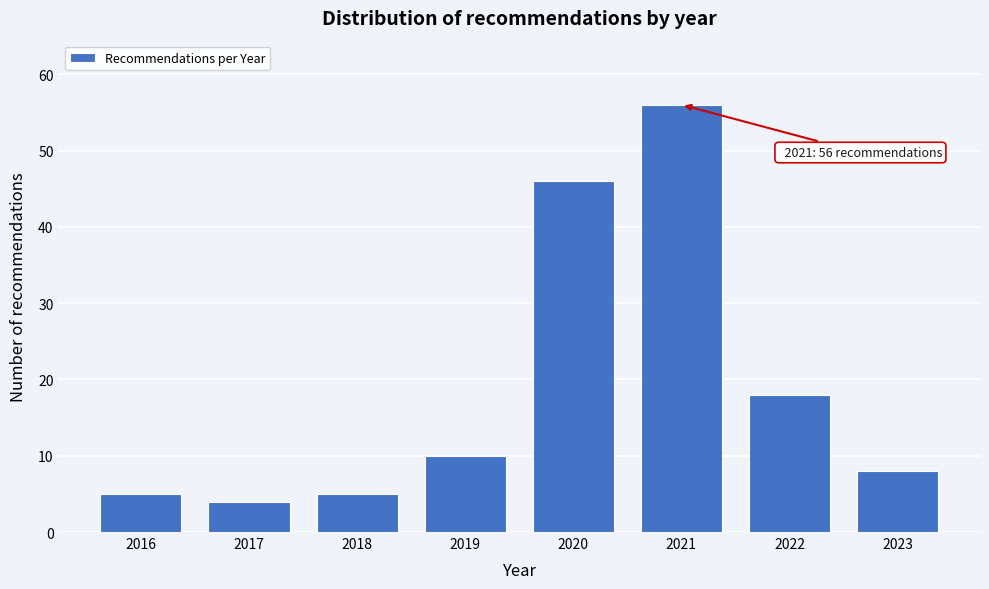

Reading left to right, extract all data points from this chart.

5	4	5	10	46	56	18	8